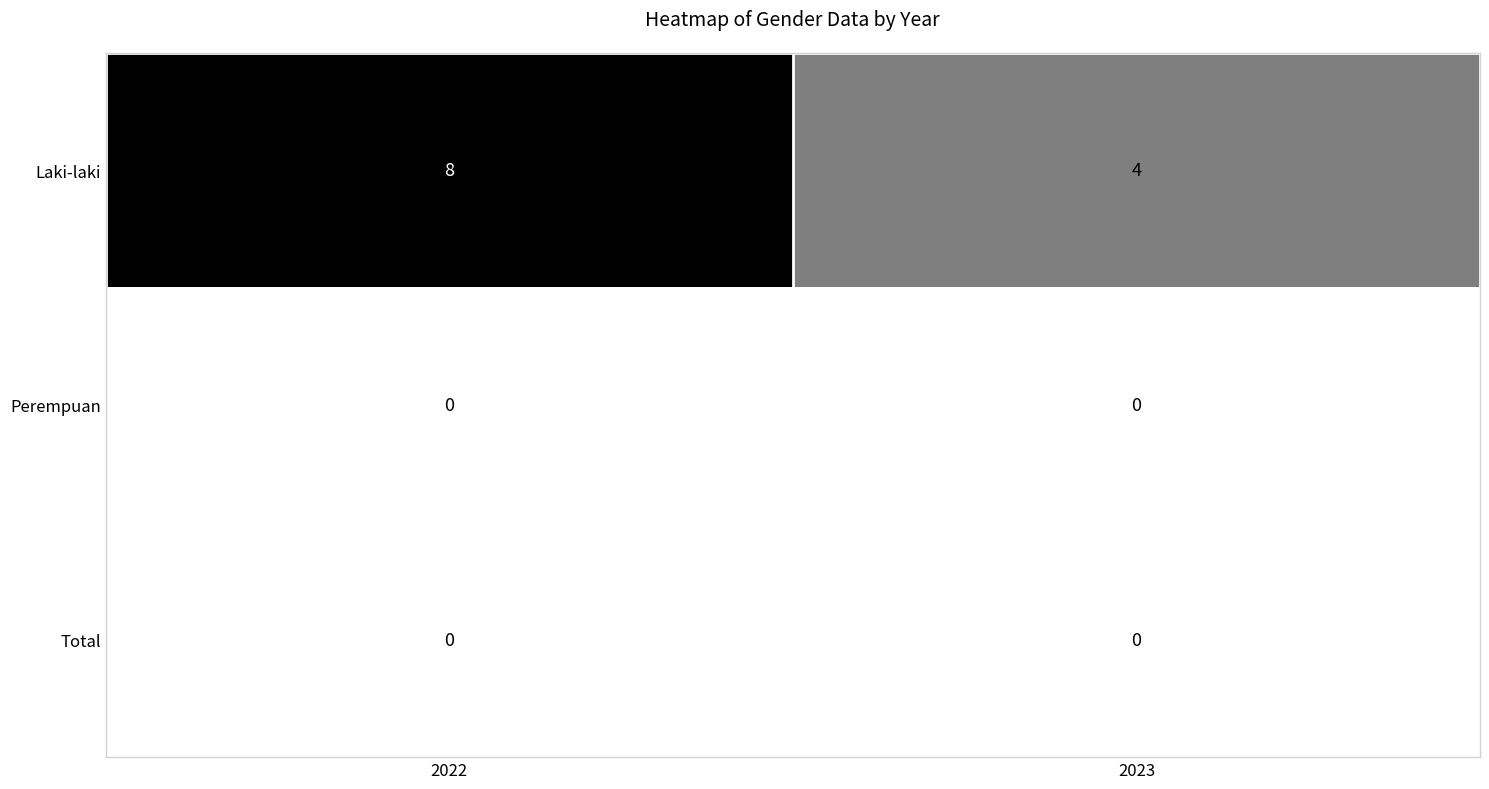

Which category has the highest value in the Laki-laki series?

2022